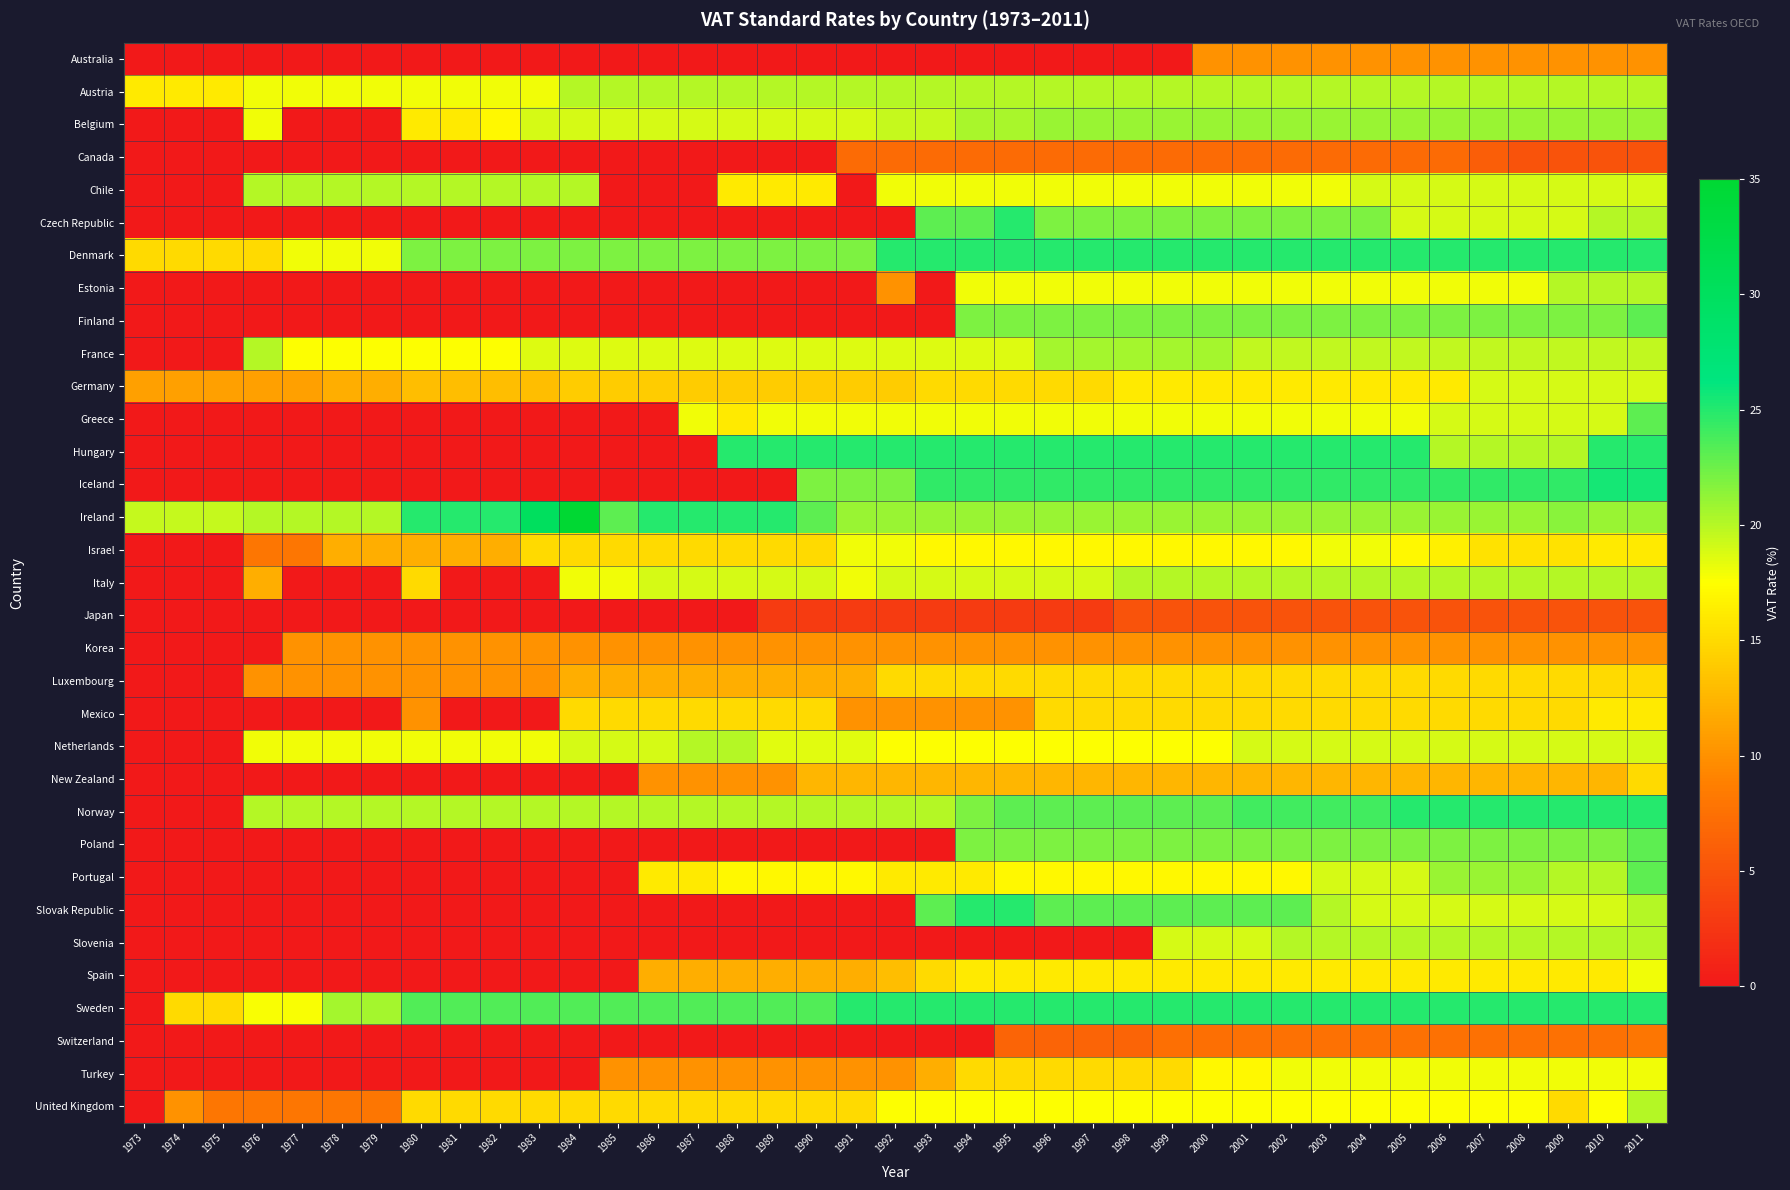

At which category does the chart reach its minimum across all series?

1973